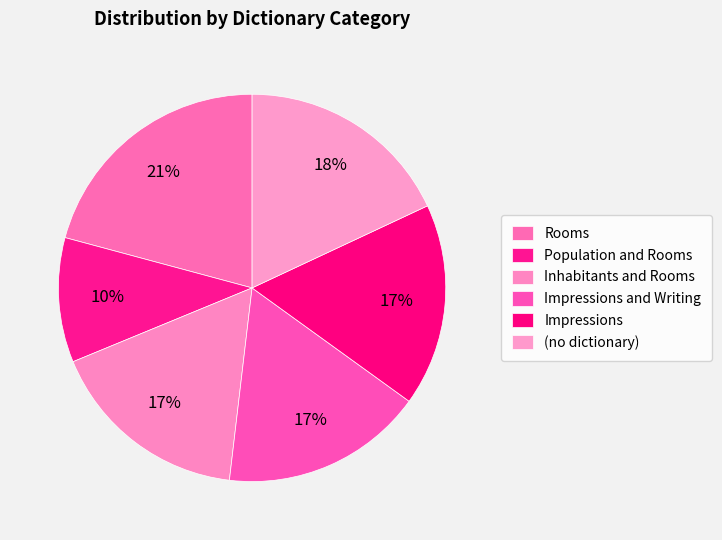

Count the number of slices in the pie.

6